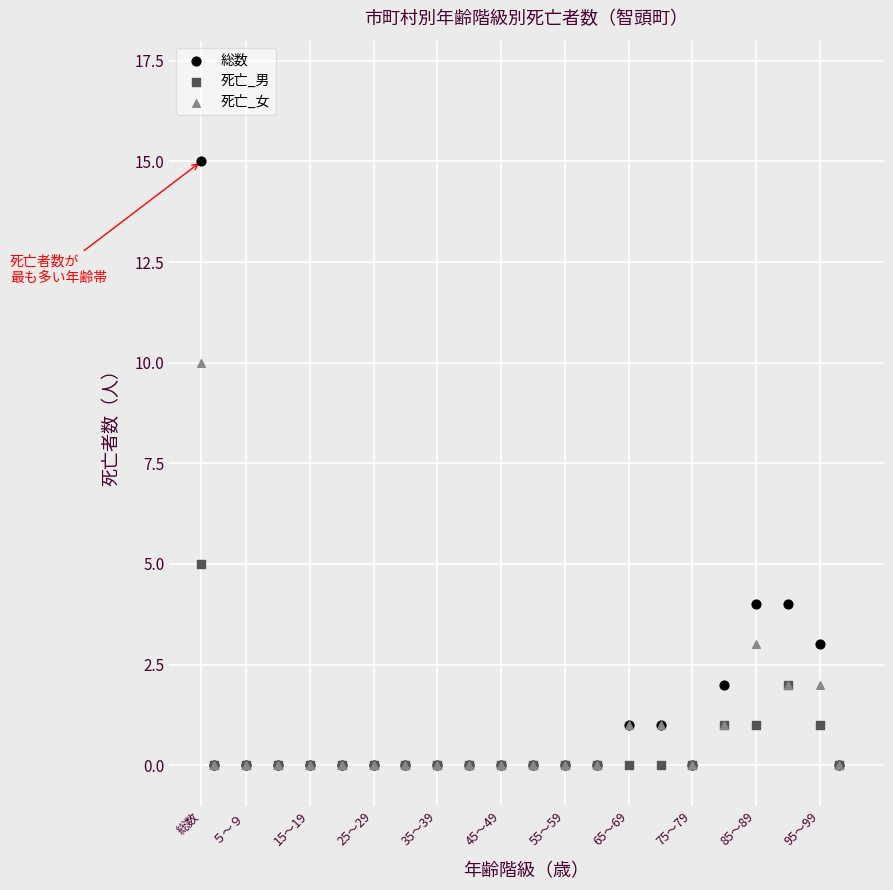

In the 総数 series, what Y value is closest to 7?

4